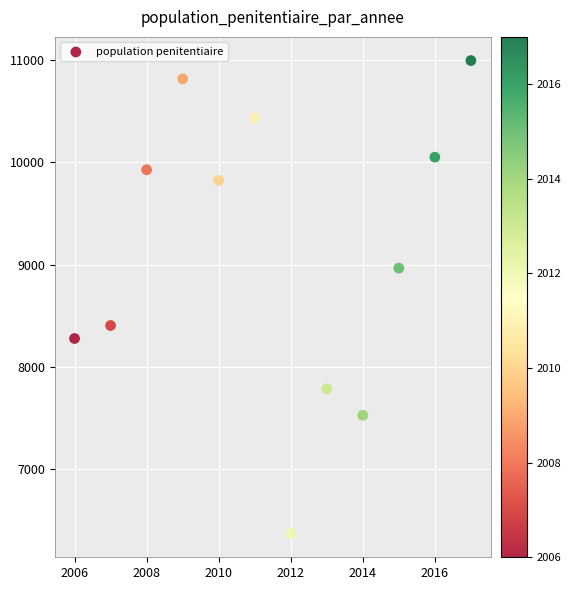

What is the range of X values (max minus min)?

11